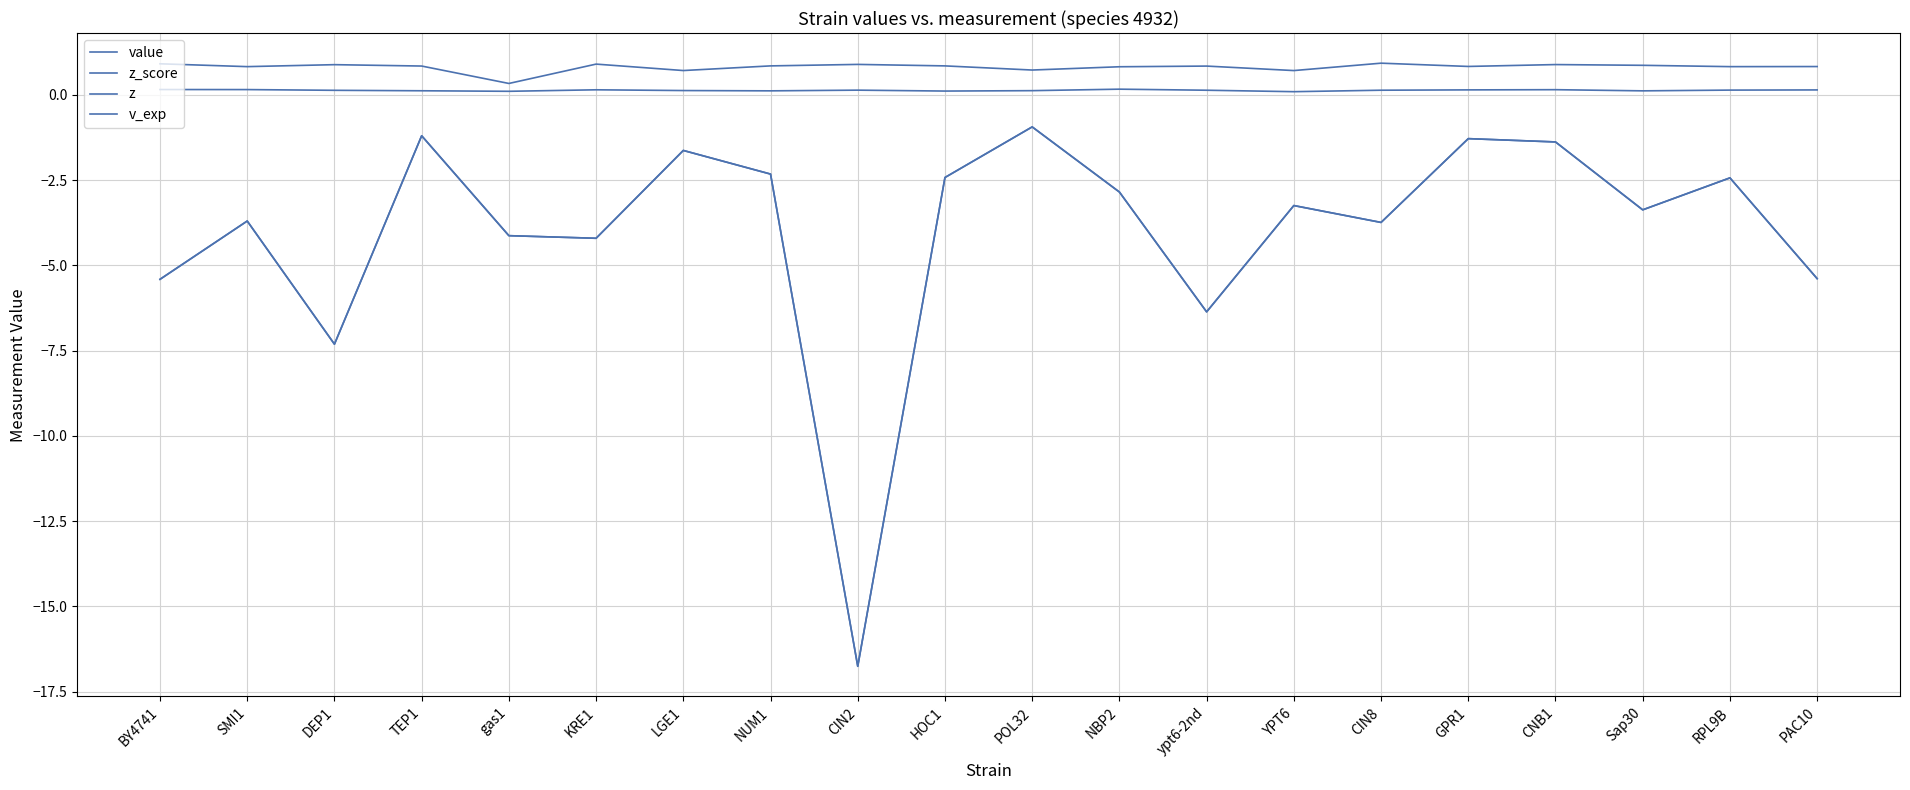

Does the chart display data point markers on the line(s)?

No